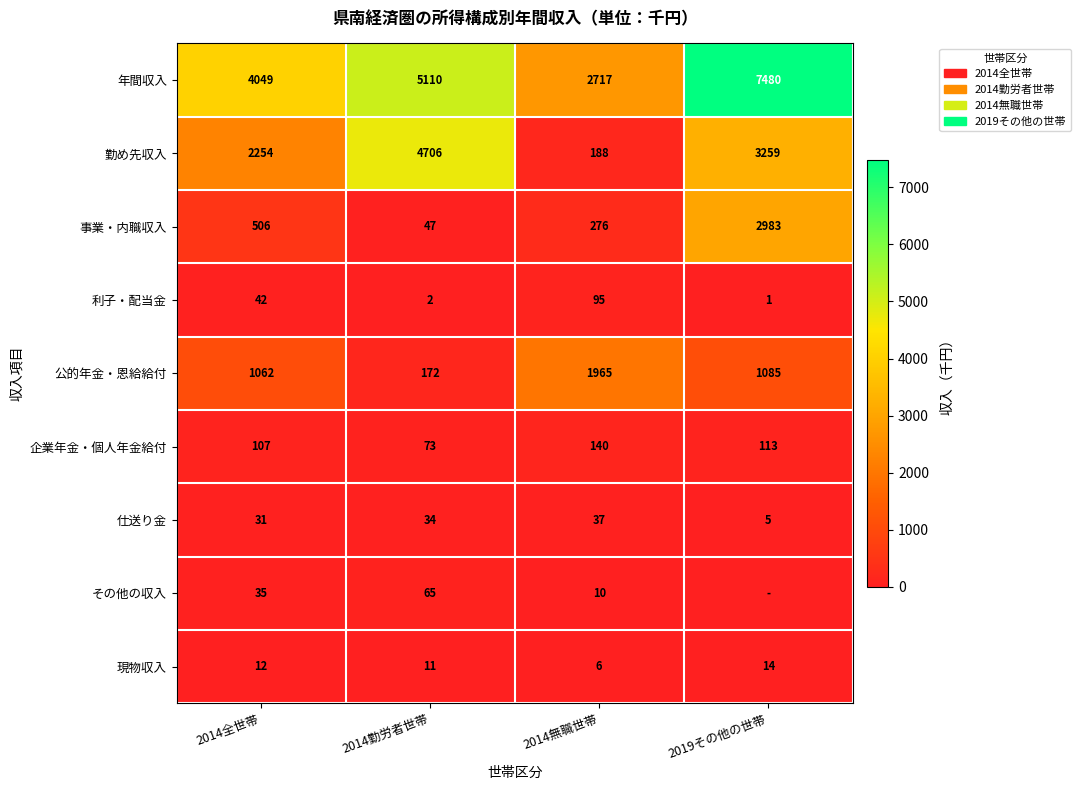

Count the 勤め先収入 values in the range 2254 to 4706.

3